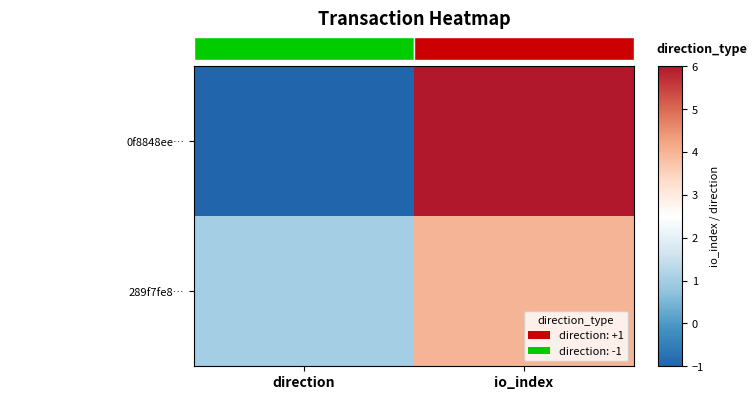

Is the value of 0f8848ee… at direction greater than the value of 289f7fe8… at direction?

No